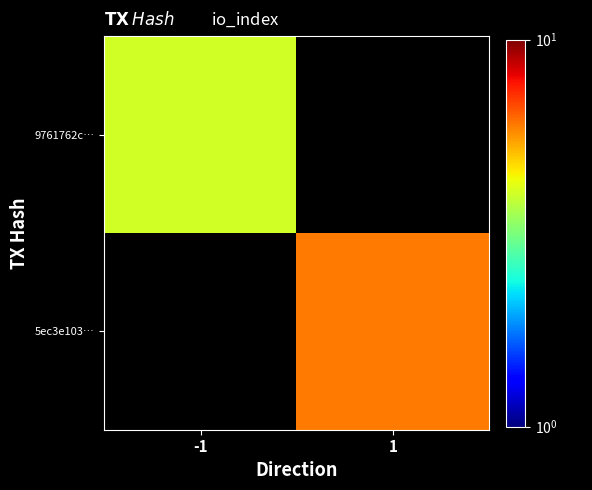

What is the approximate value of 9761762c… at -1?

4.0